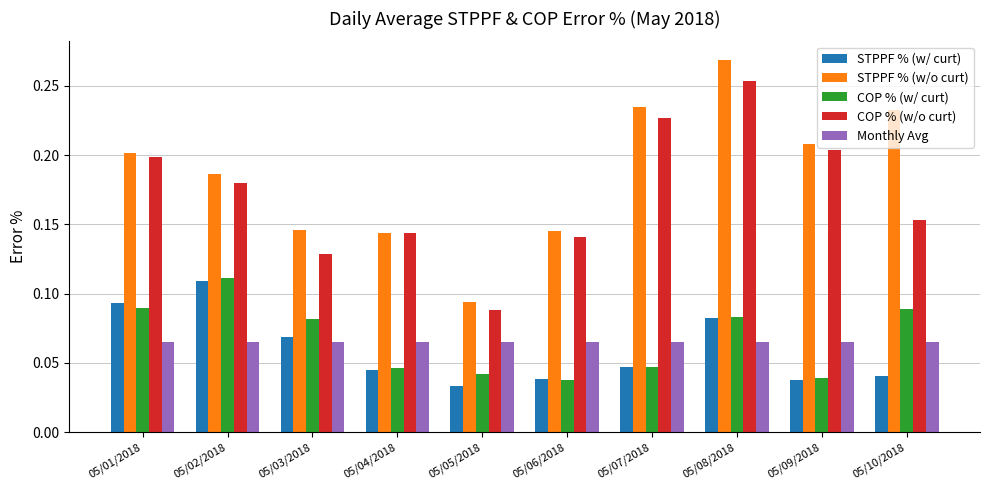

Between 05/05/2018 and 05/08/2018, which series saw the biggest shift?

STPPF % (w/o curt)